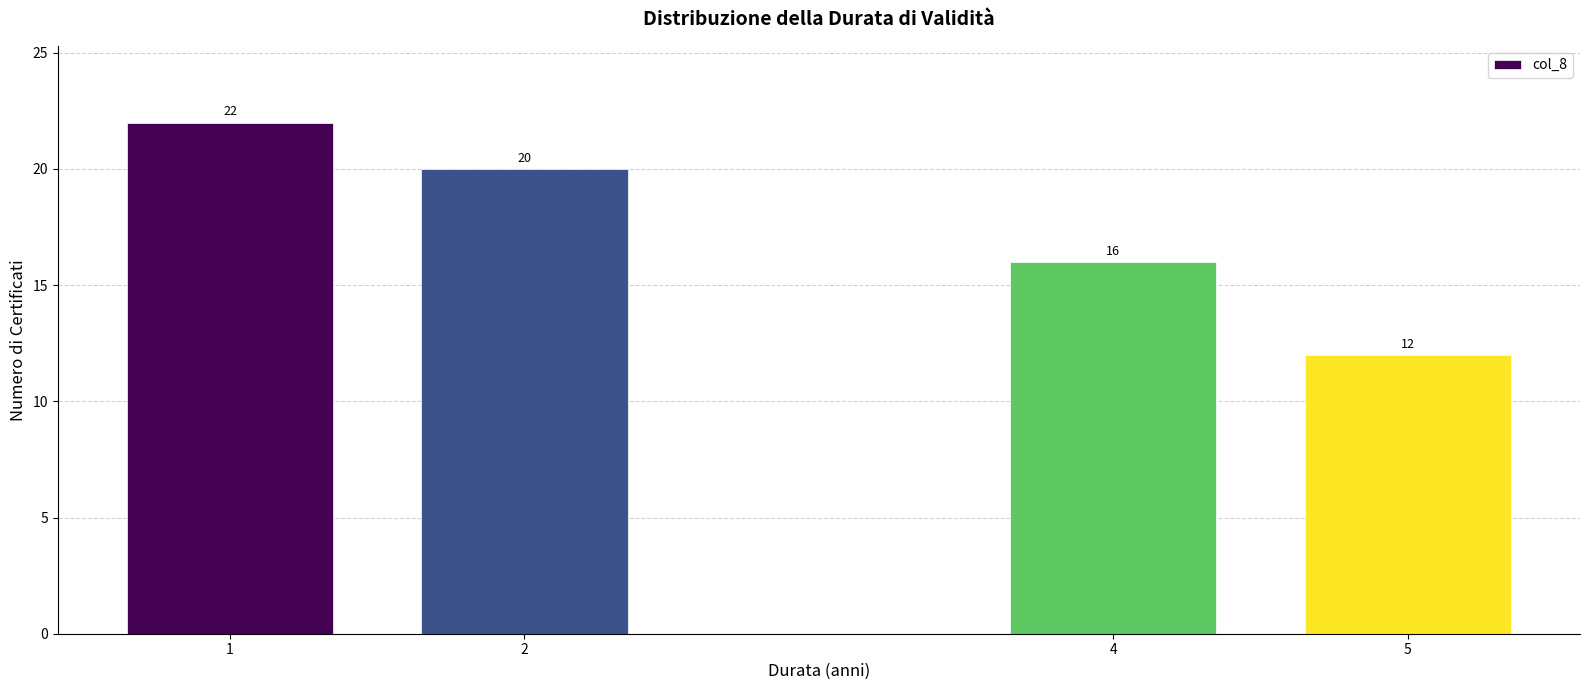

Reading right to left, list all the values displayed in this chart.

12	16	20	22